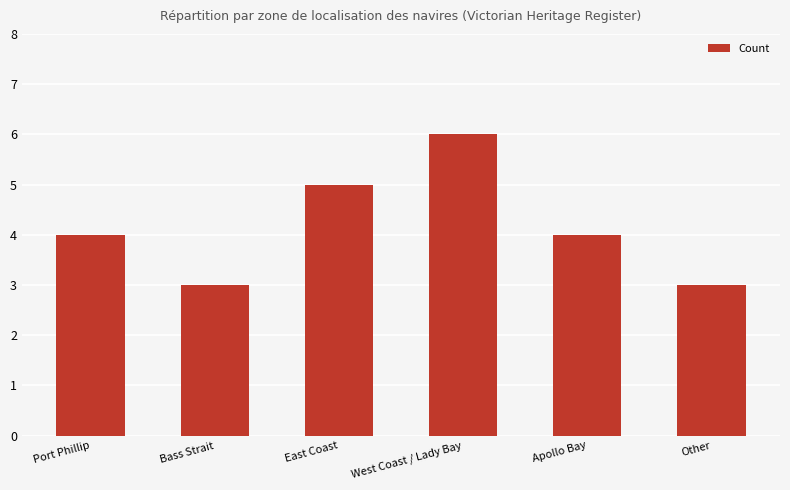

Approximately how many times larger is the value at Other compared to Bass Strait?

1.0